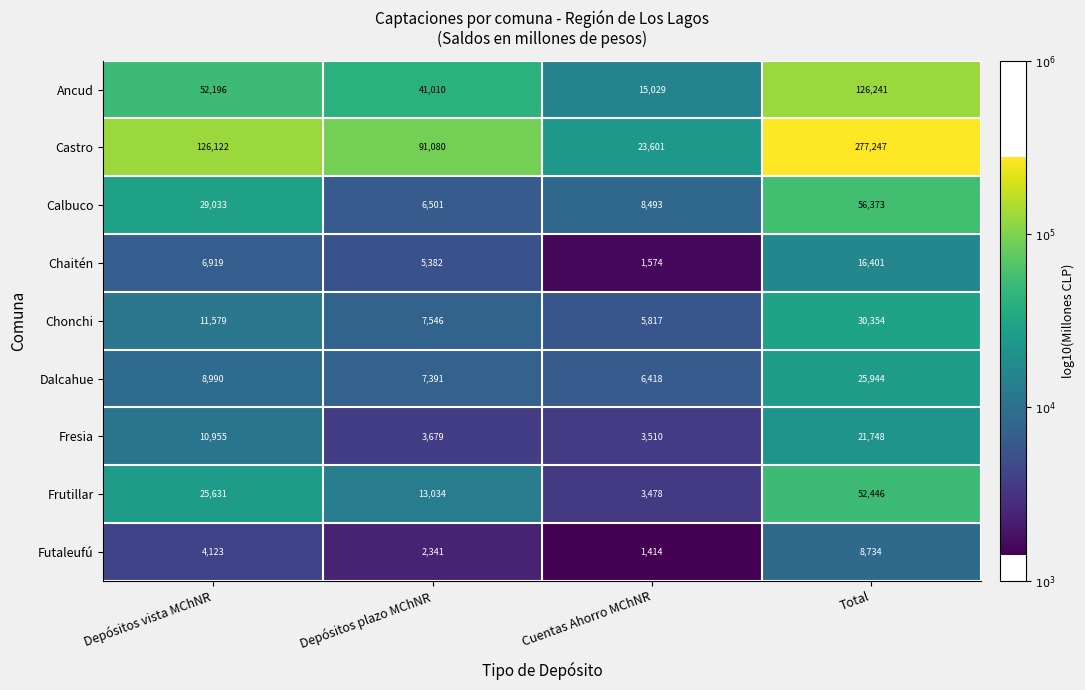

List the series in order of their peak value, highest first.

Castro, Ancud, Calbuco, Frutillar, Chonchi, Dalcahue, Fresia, Chaitén, Futaleufú